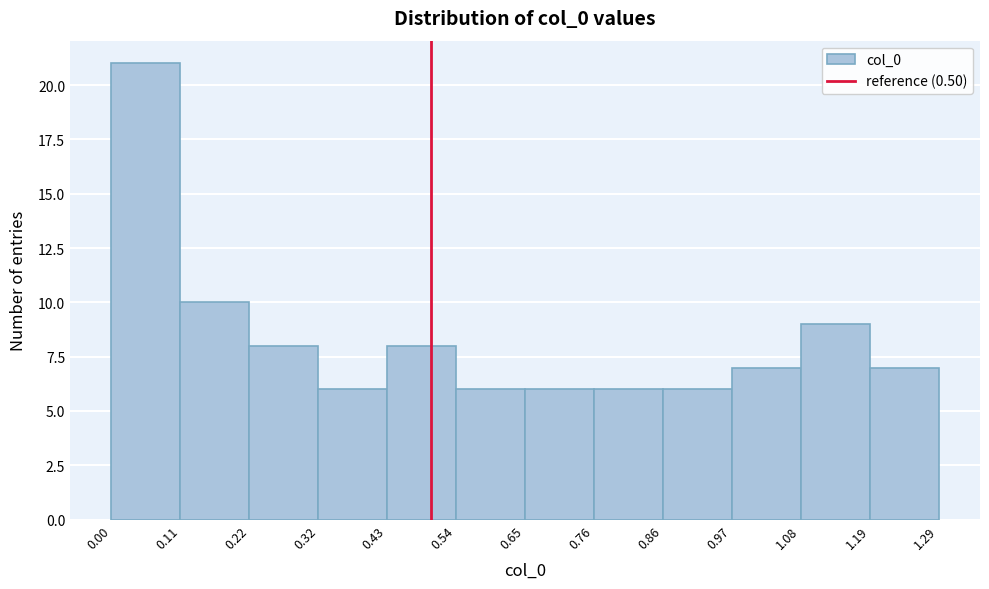

Over which range of the x-axis is the bar tallest?

0.00 to 0.11